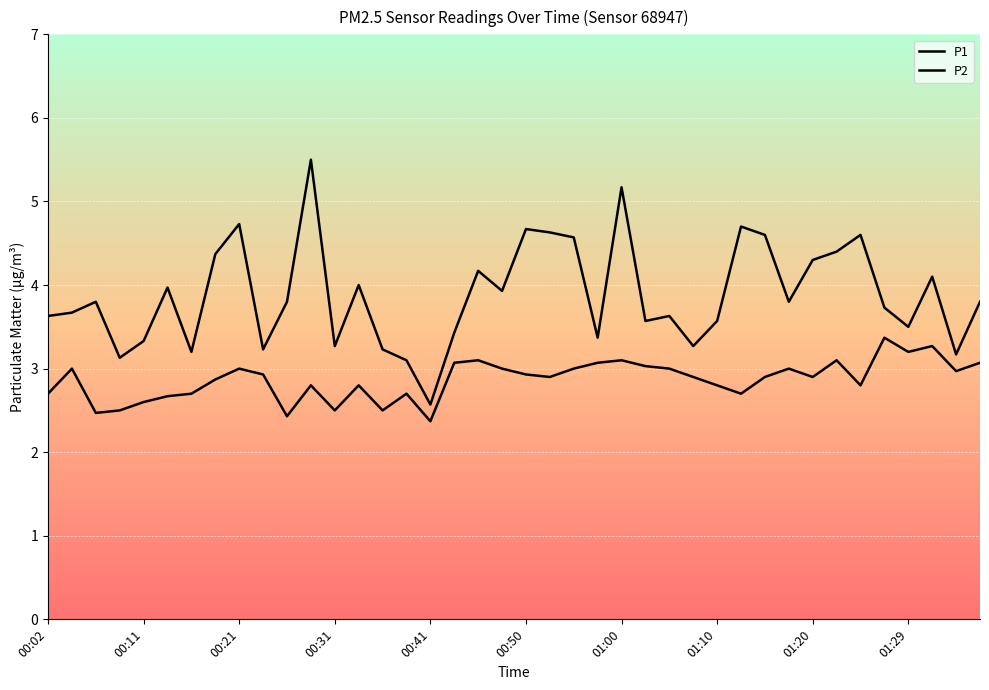

What is the average value of the P1 series?

3.9